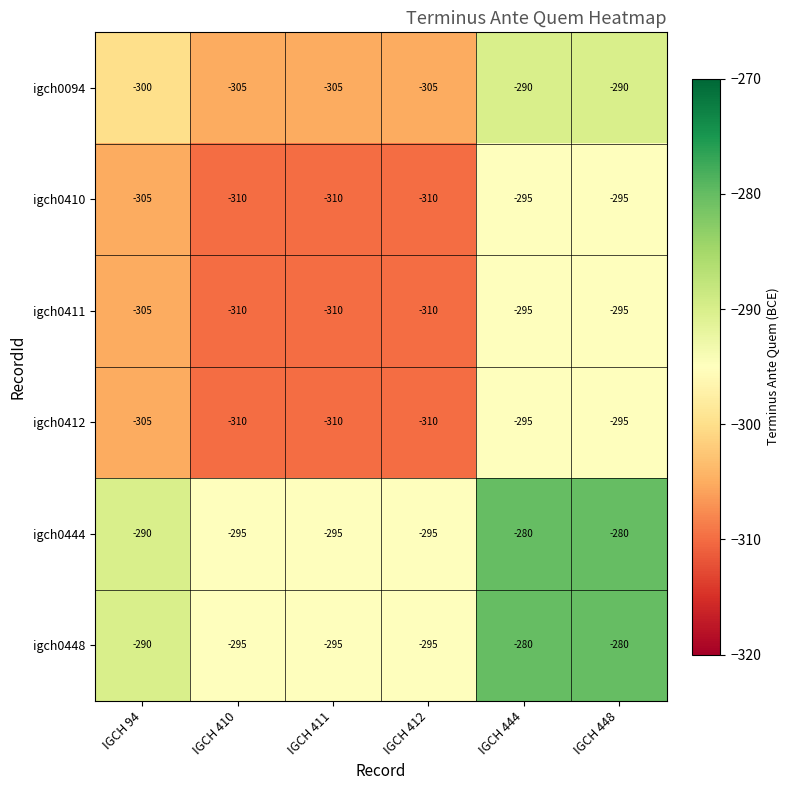

What is the maximum value shown in the chart?

-280